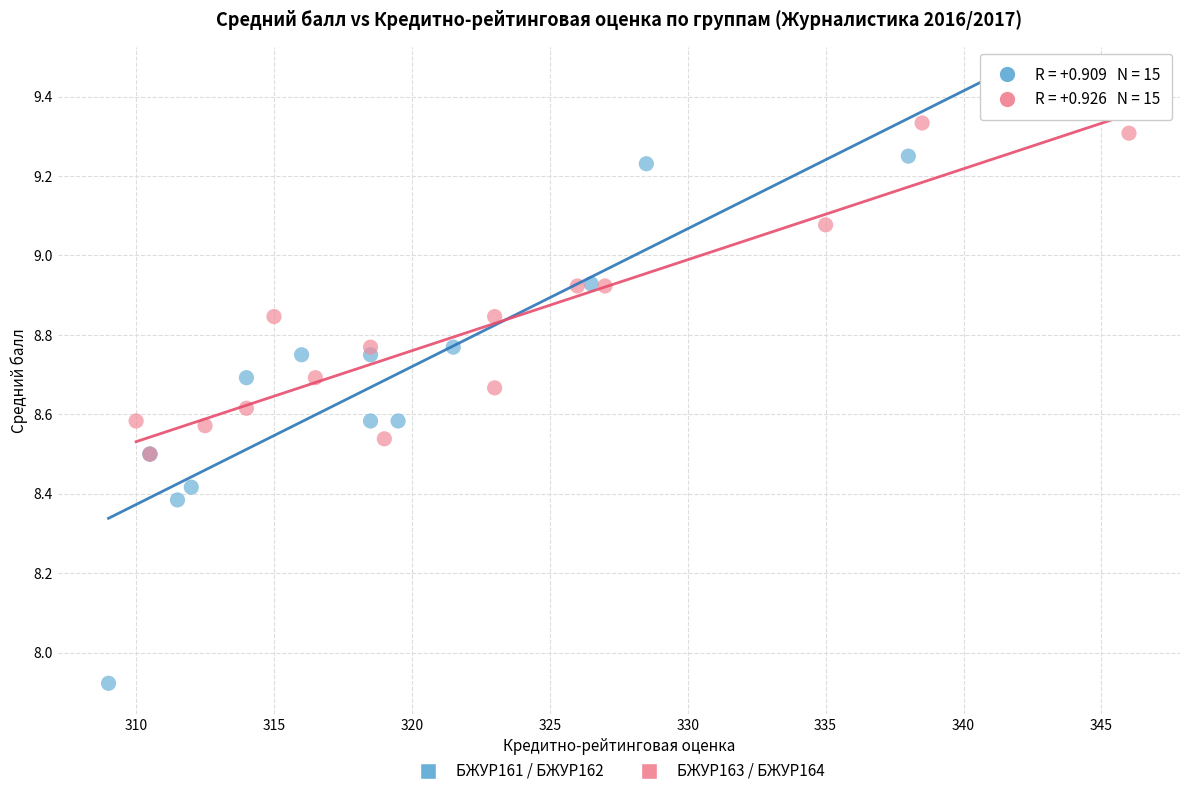

Which series has the largest Y range (max minus min)?

БЖУР161 / БЖУР162